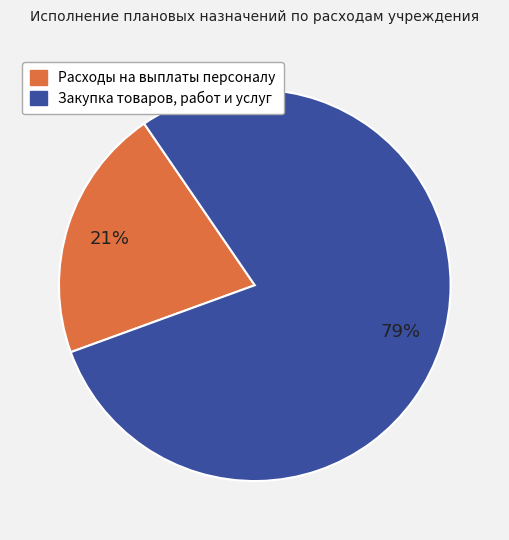

Is Закупка товаров, работ и услуг the majority of the pie?

Yes